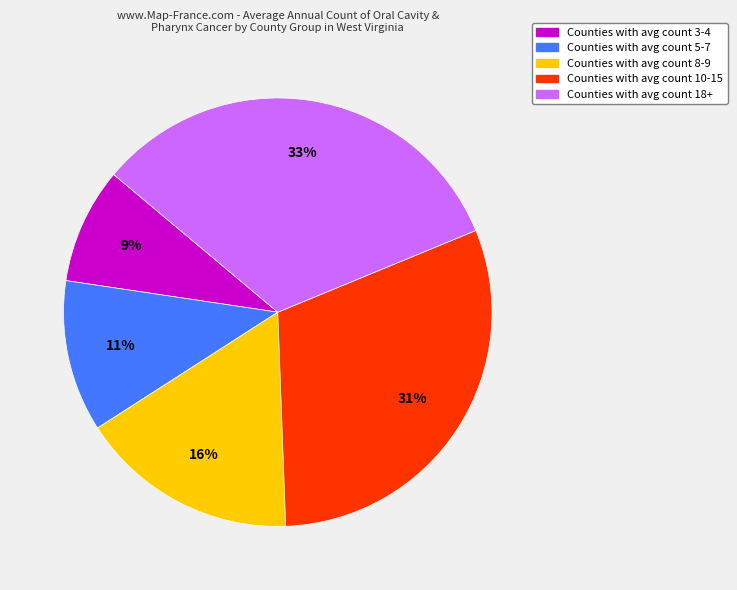

To the nearest percent, what is the average slice percentage?

20%